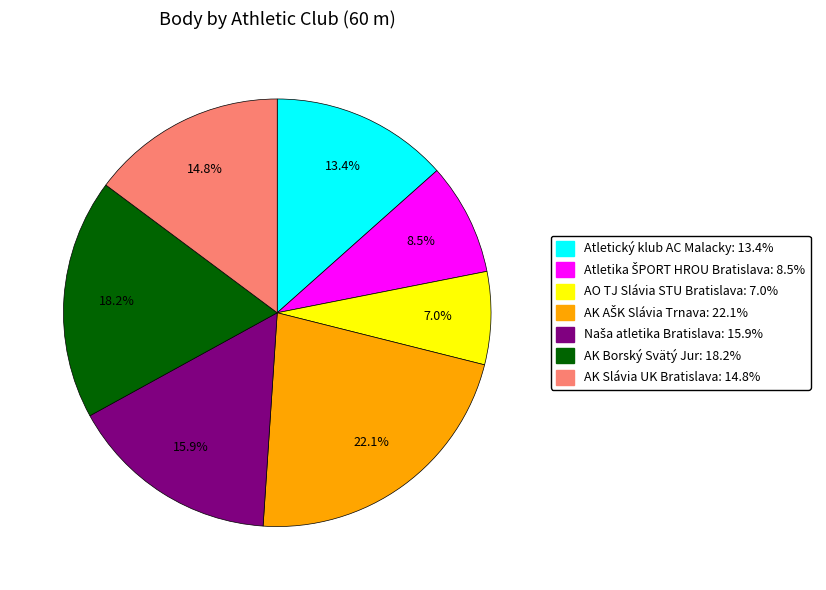

To the nearest percent, what percentage of the pie is AK Borský Svätý Jur?

18%